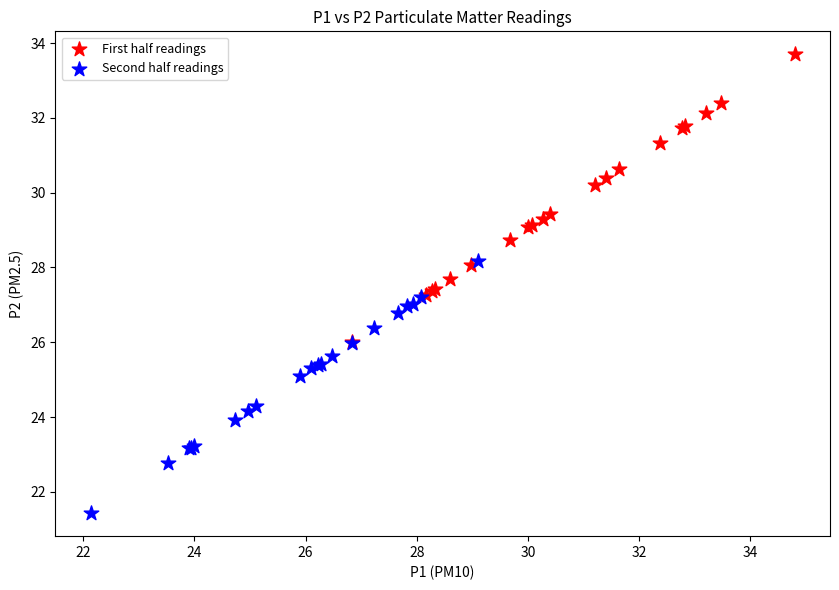

Which series reaches the minimum Y coordinate?

Second half readings